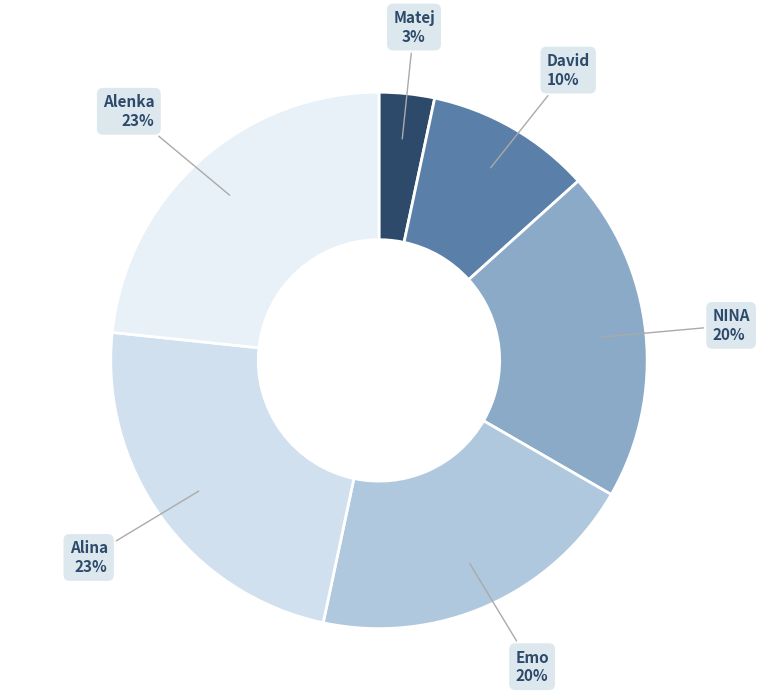

To the nearest percent, what is the difference between the largest and smallest slice percentages?

20%